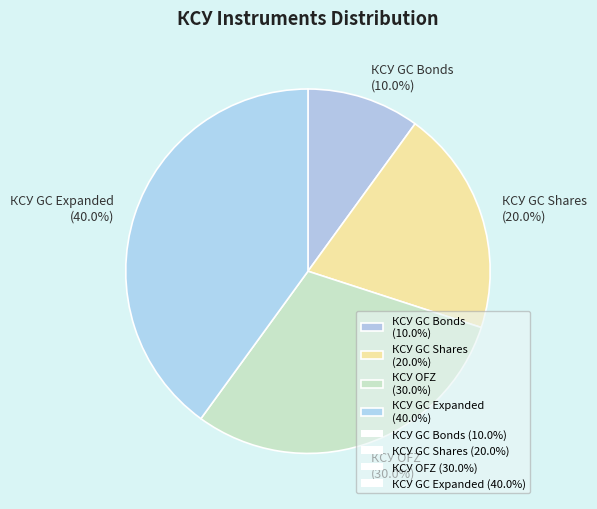

Does any single category account for the majority?

No